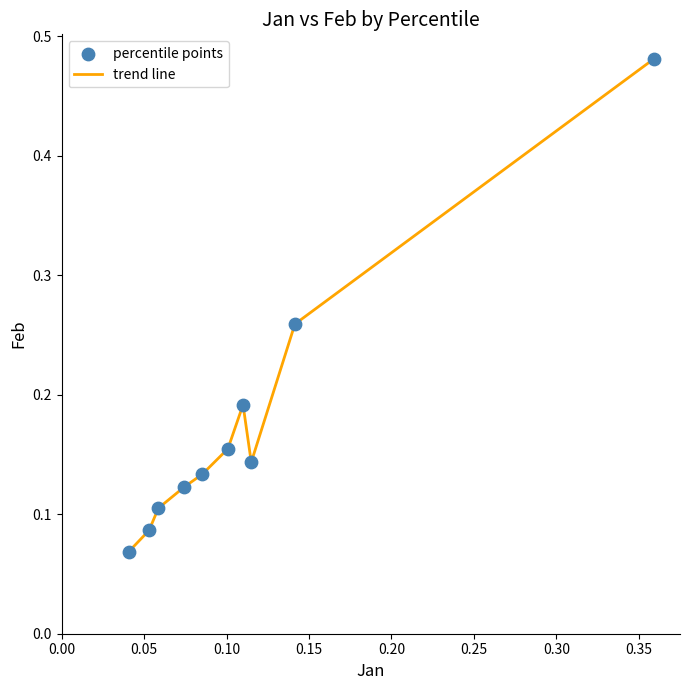

What is the difference between the maximum and minimum values?

0.4